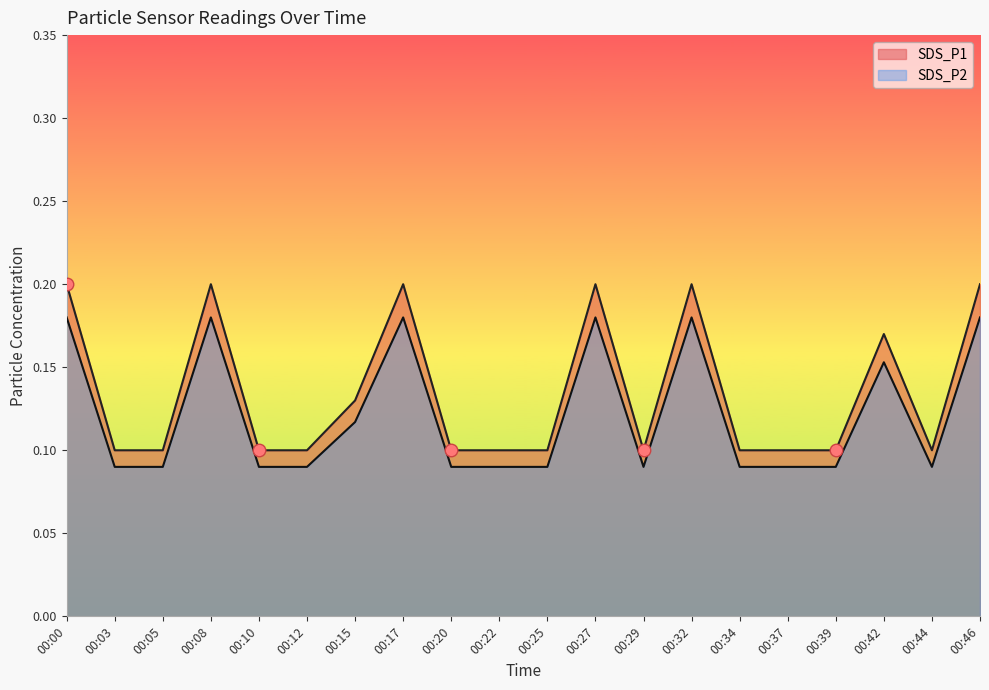

Which category has the highest value in the SDS_P1 series?

00:00